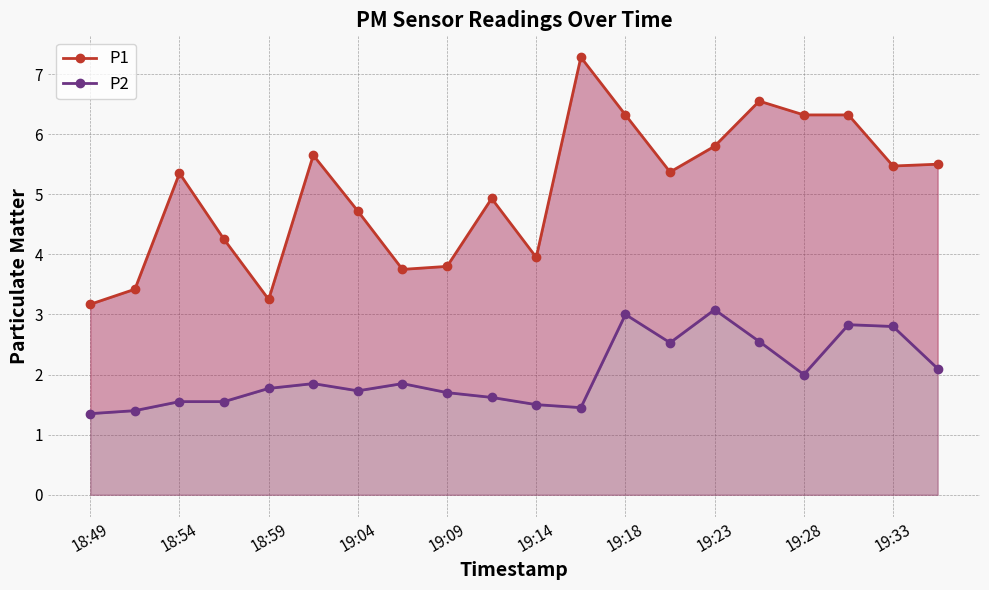

Reading right to left, extract all data points from this chart.

P1: 5.5	5.5	6.3	6.3	6.5	5.8	5.4	6.3	7.3	4.0	4.9	3.8	3.8	4.7	5.7	3.2	4.2	5.3	3.4	3.2
P2: 2.1	2.8	2.8	2.0	2.5	3.1	2.5	3.0	1.4	1.5	1.6	1.7	1.9	1.7	1.9	1.8	1.6	1.6	1.4	1.4